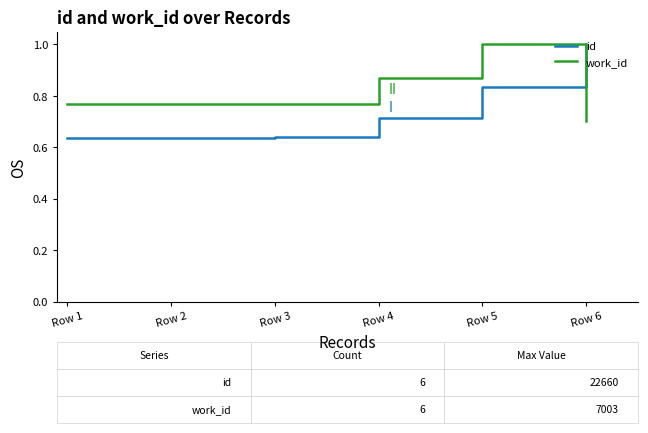

Which series has the widest spread of values?

id